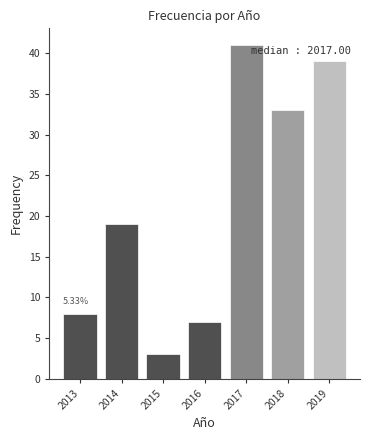

What is the average value?

21